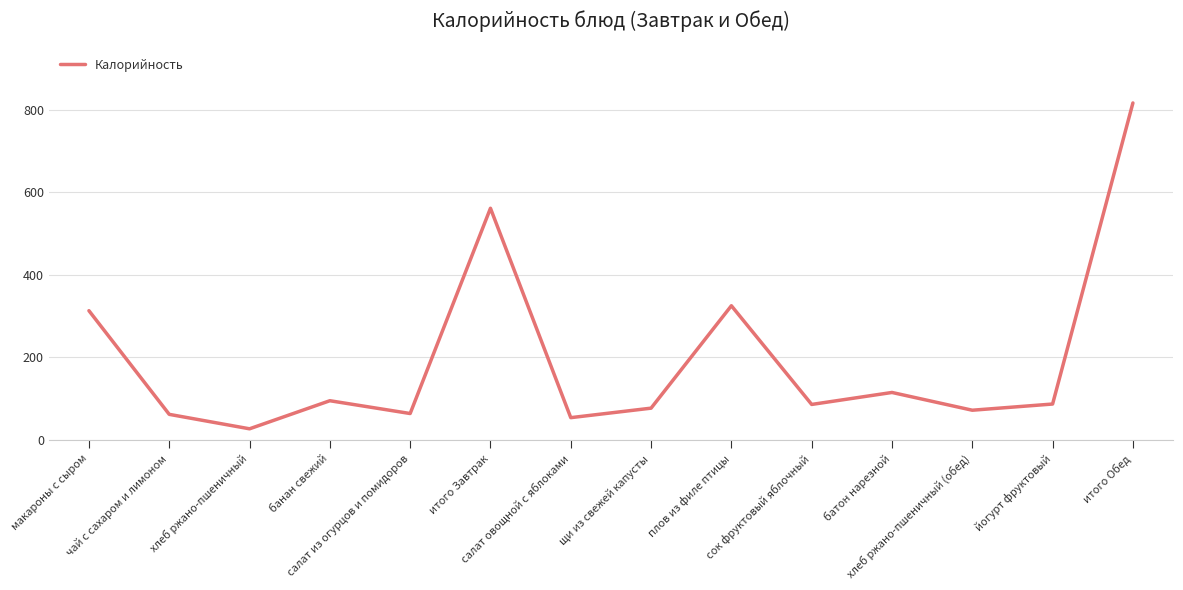

What position from the left is йогурт фруктовый?

13